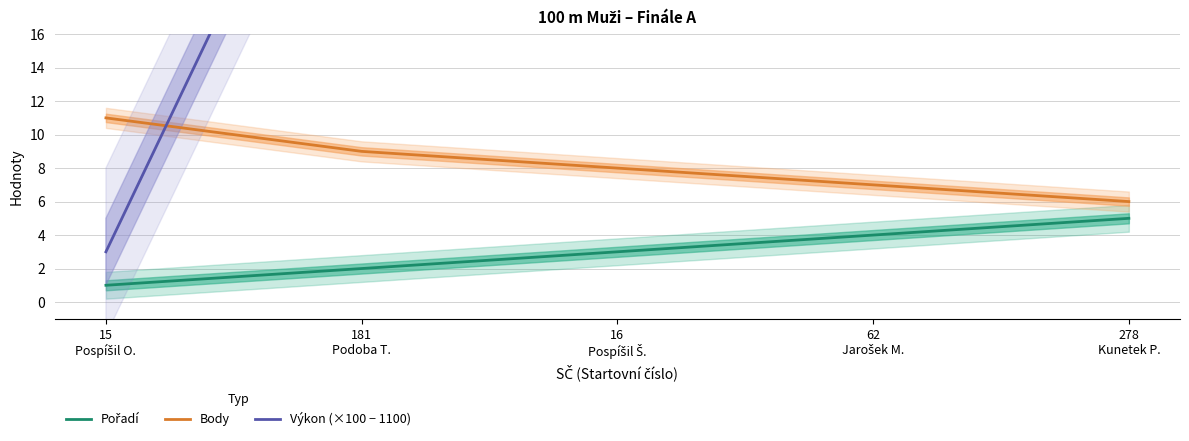

What is the sum of the Výkon (×100 − 1100) values at 15
Pospíšil O. and 181
Podoba T.?

38.0